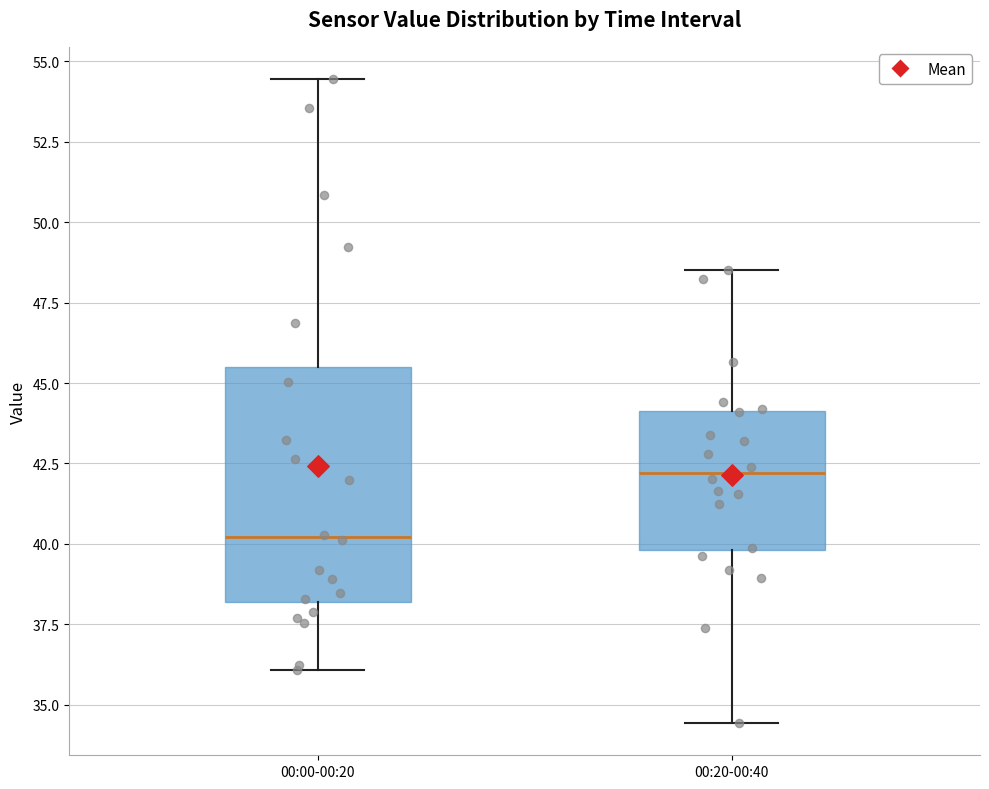

Where does the median line of the box for 00:00-00:20 sit on the y-axis? The values are not printed on the chart, so give them approximately, as read against the axis.

40.0